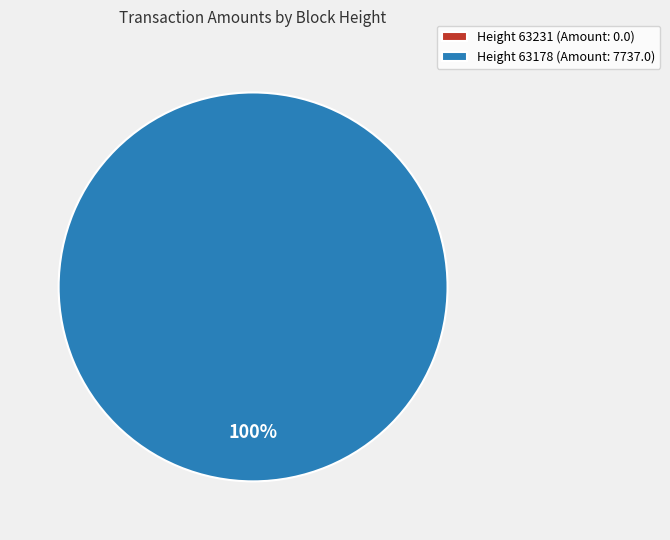

To the nearest percent, what is the difference between the 63178 and 63231 slice percentages?

100%